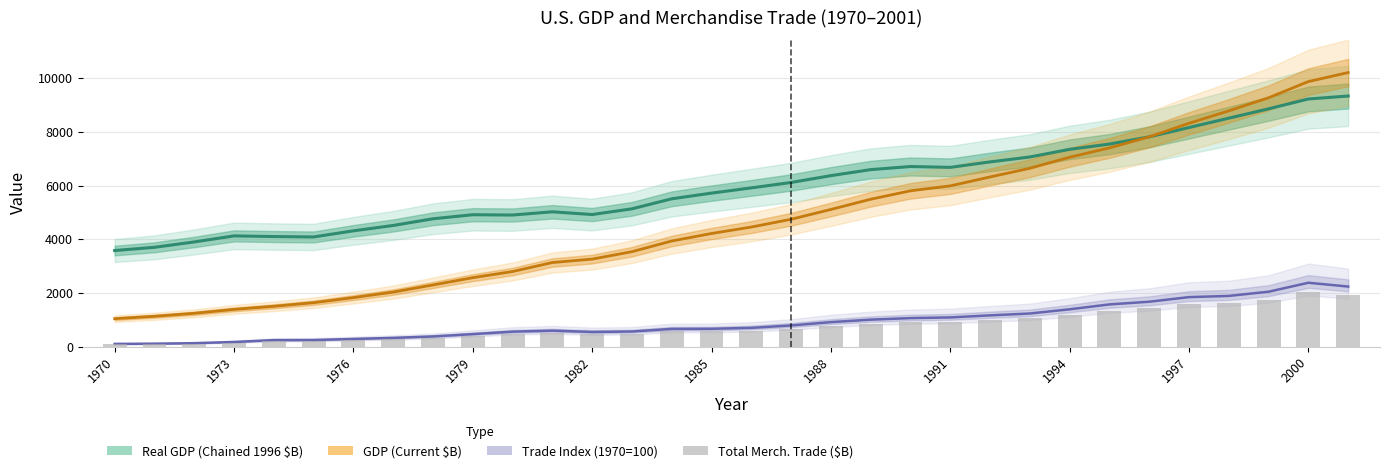

What is the value of the 32nd bar from the left?

1910